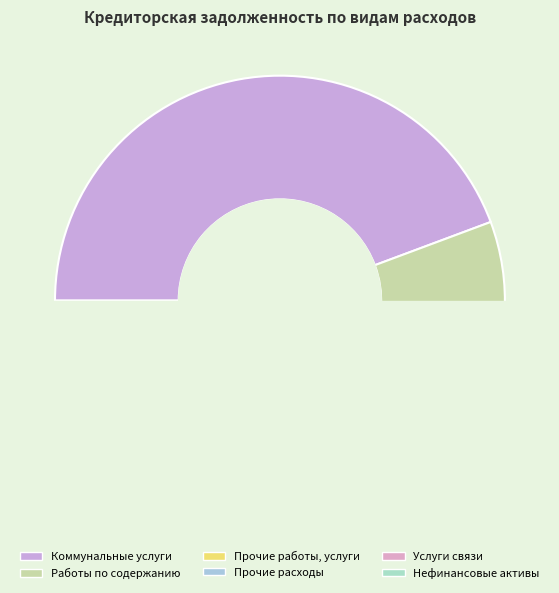

Which category has the smallest portion of the pie?

Услуги связи